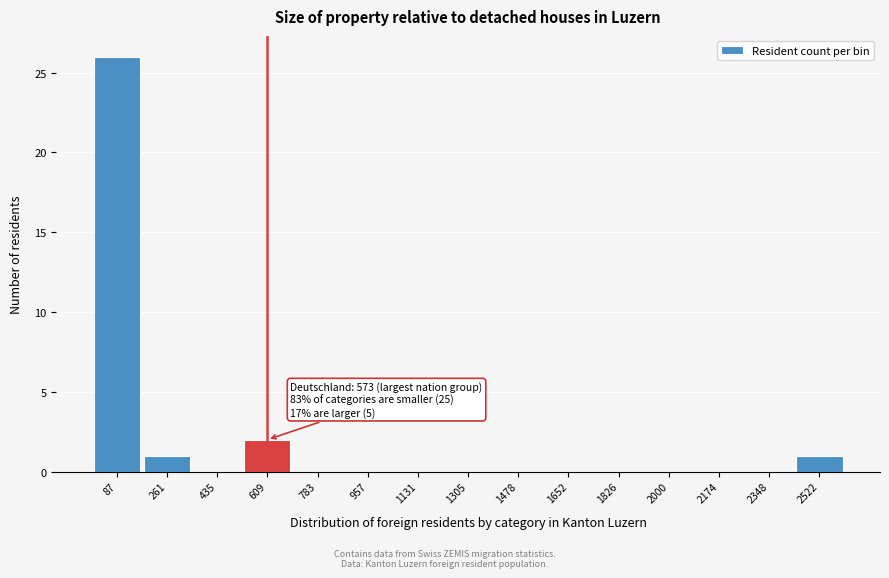

Over which range of the x-axis is the bar tallest?

0 to 180